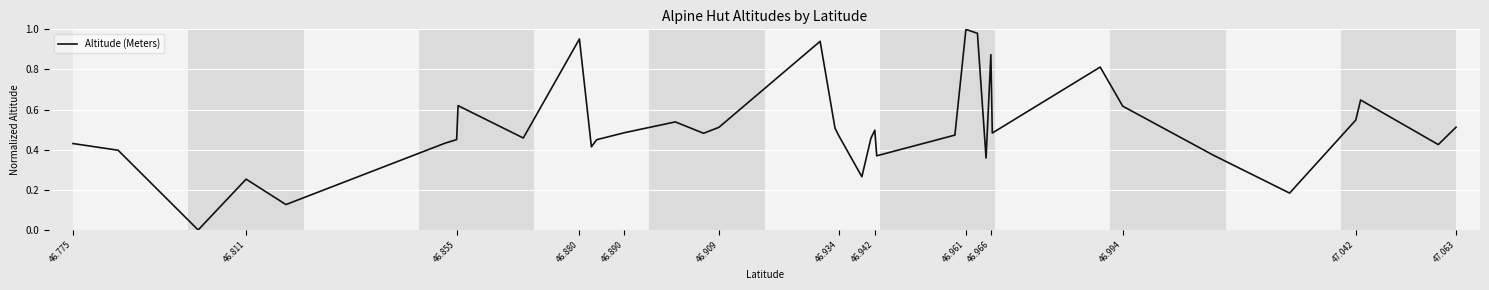

Is this an area chart (filled region under the line)?

No